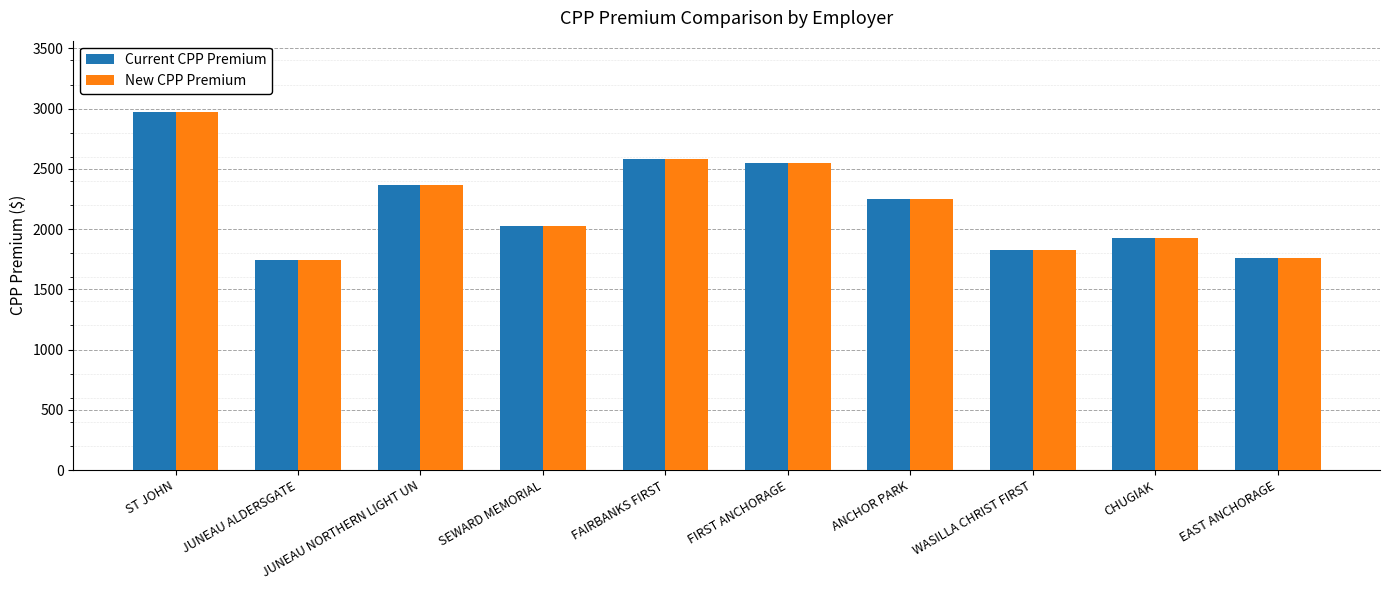

What is the sum of the New CPP Premium values at JUNEAU ALDERSGATE and SEWARD MEMORIAL?

3771.5